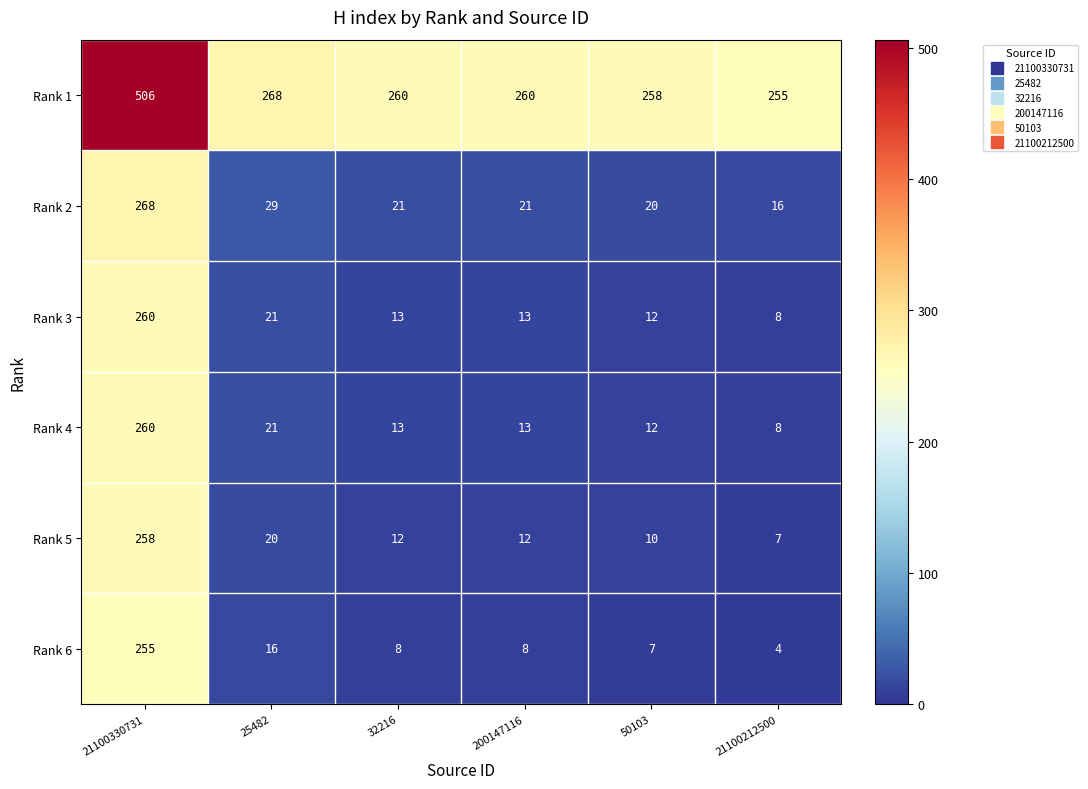

At how many categories does at least one series exceed 434?

1